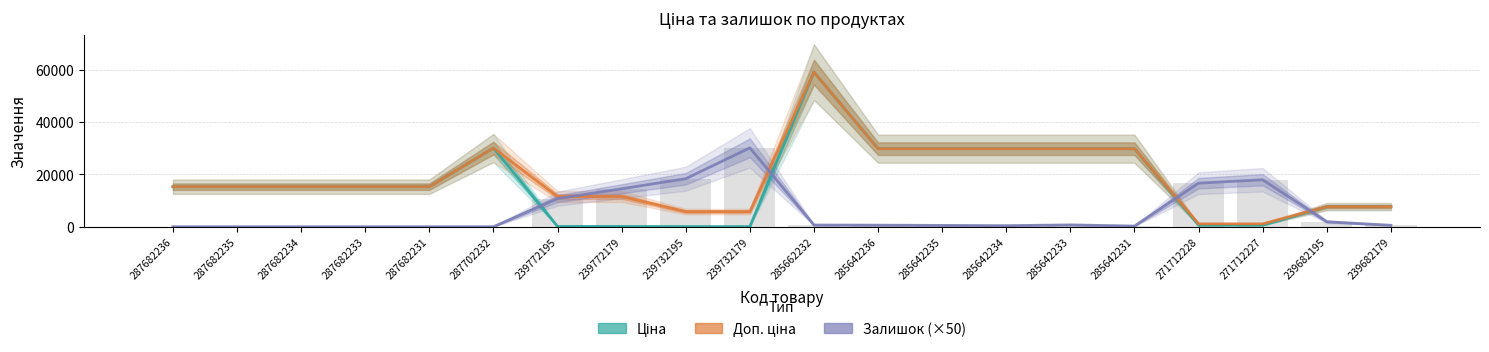

How many data points in Доп. ціна are above 15288?

7